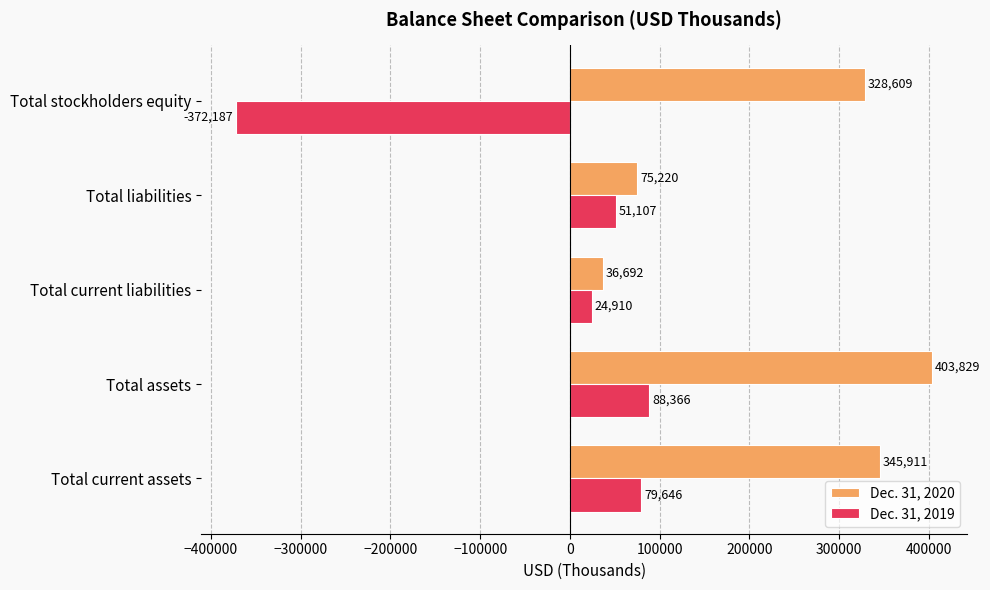

What is the difference between the highest and lowest values at Total stockholders equity?

700796